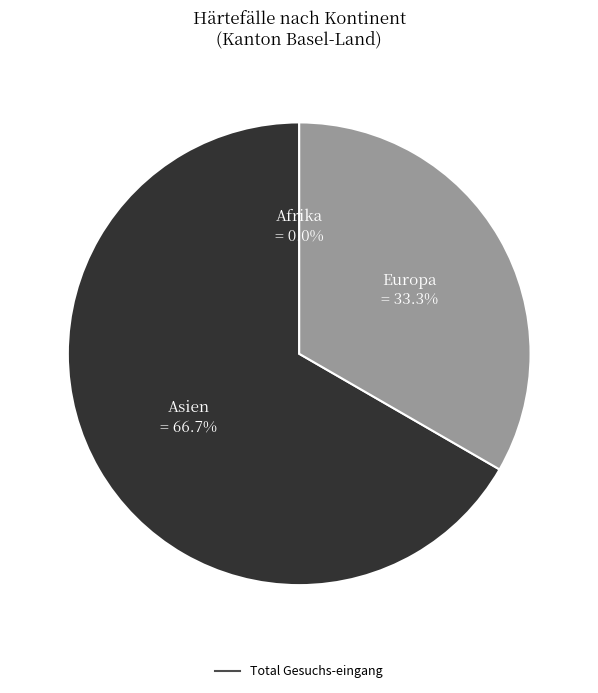

Rank the categories by value from highest to lowest.

Asien, Europa, Afrika